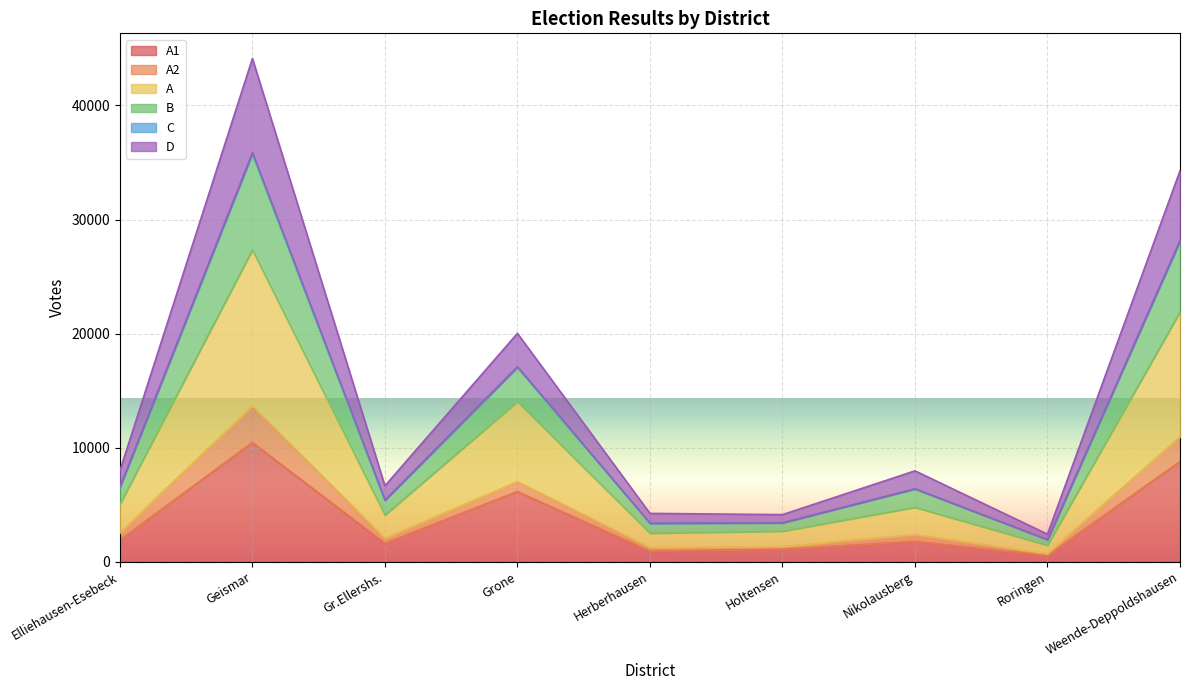

Between Herberhausen and Elliehausen-Esebeck, which is larger?

Elliehausen-Esebeck